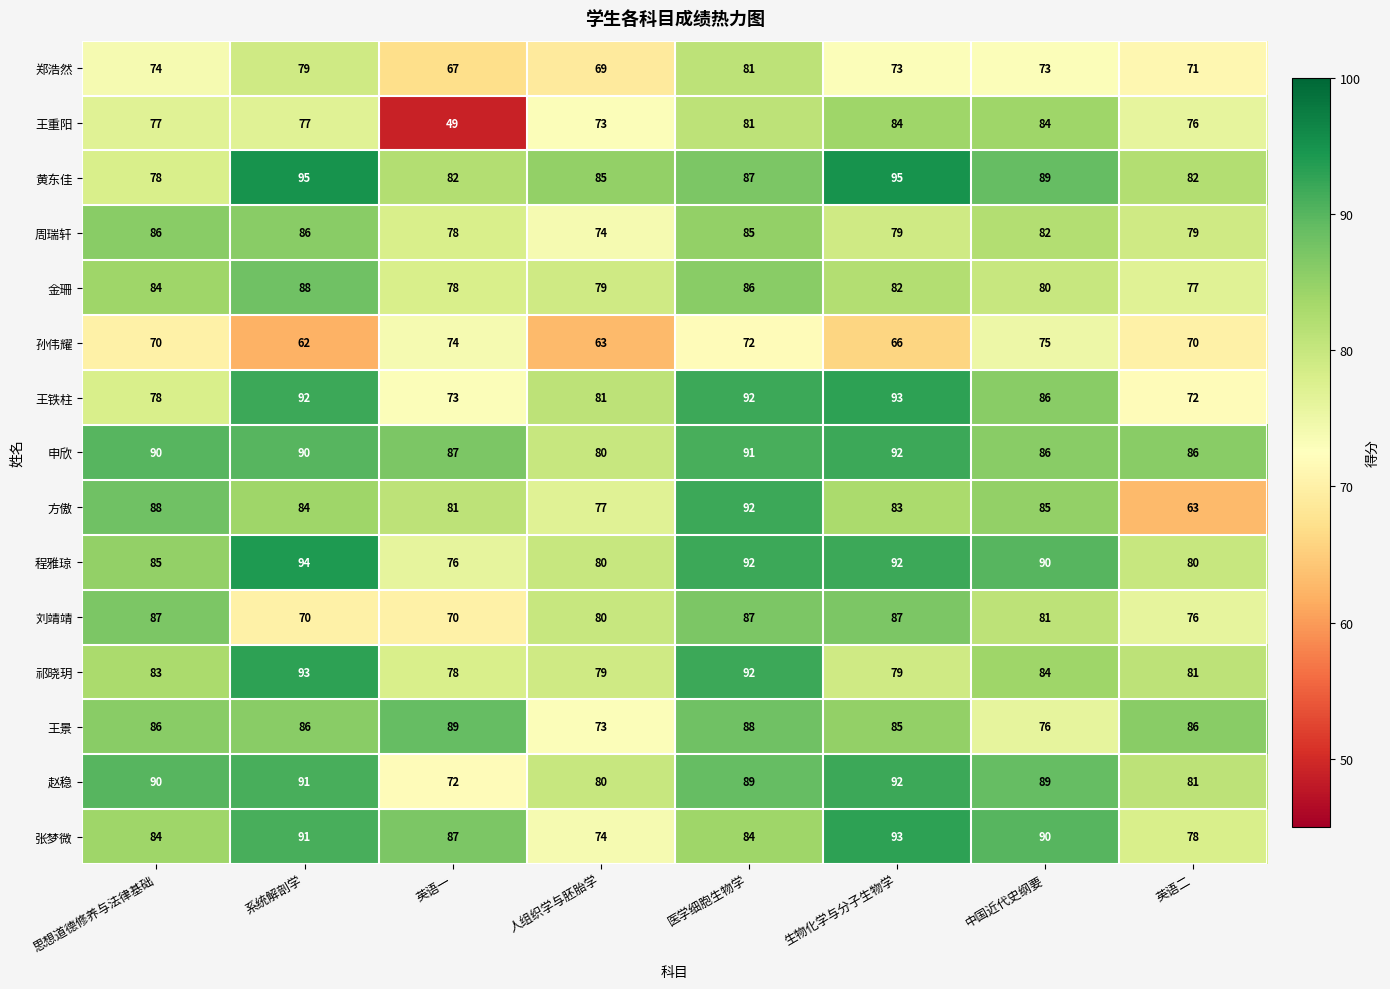

What is the difference between the highest and lowest values at 生物化学与分子生物学?

29